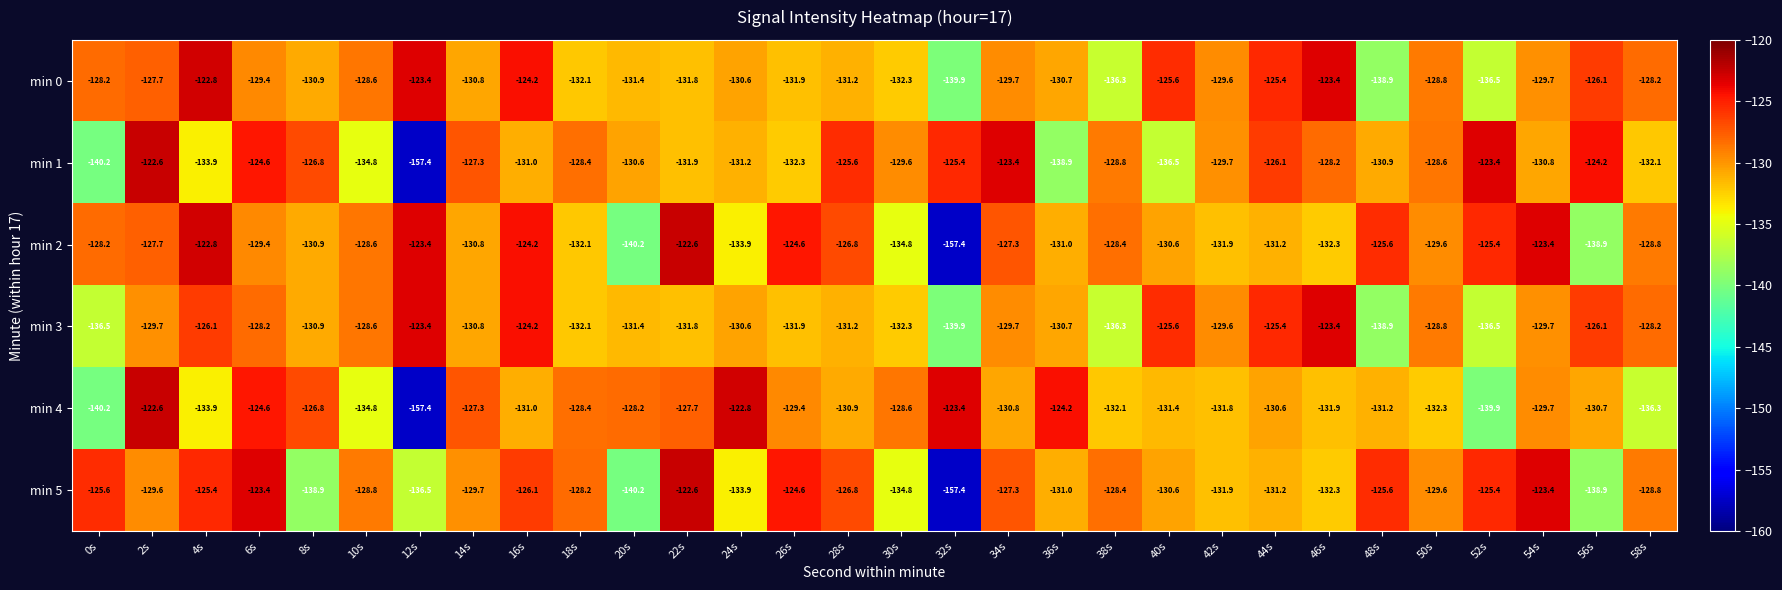

What is the difference between the maximum and minimum values in the min 2 series?

34.8